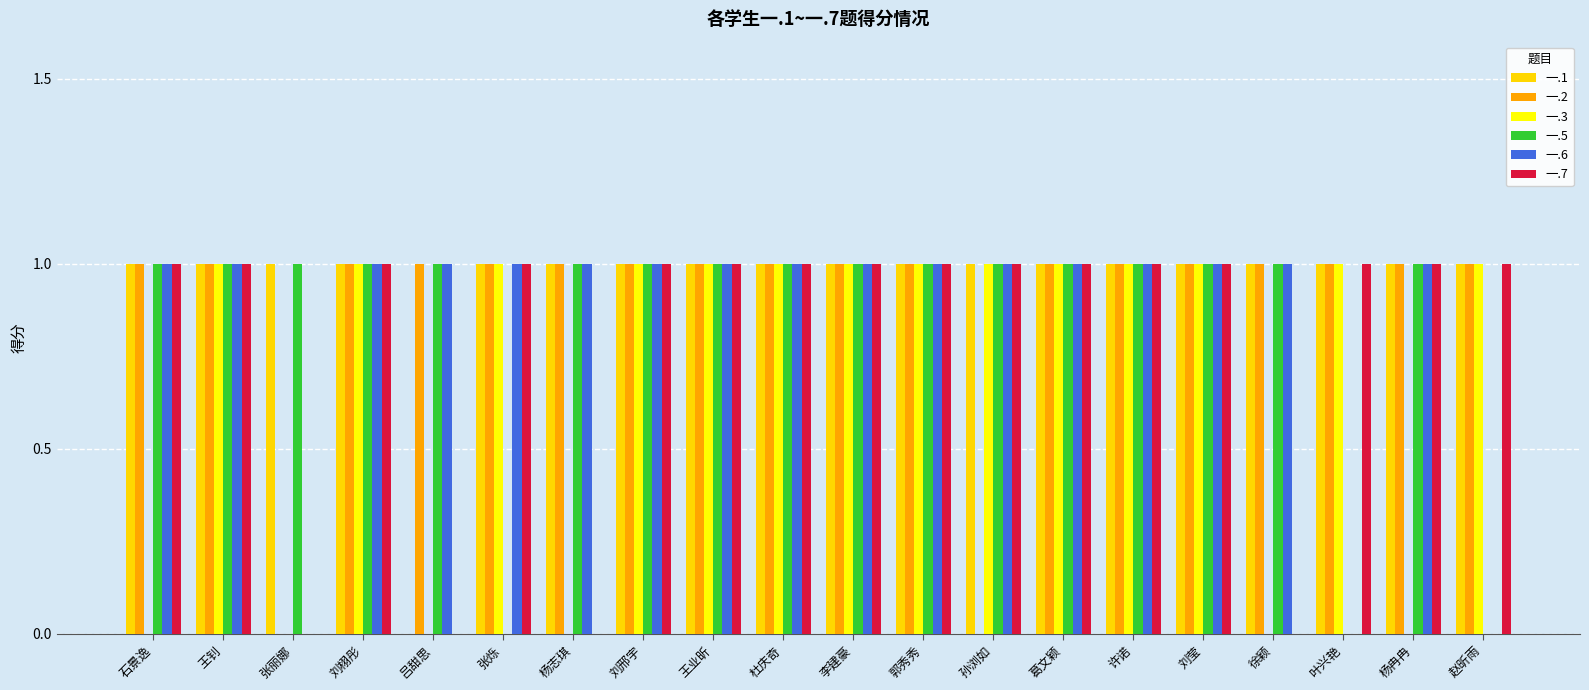

What is the sum of all 一.3 values?

14